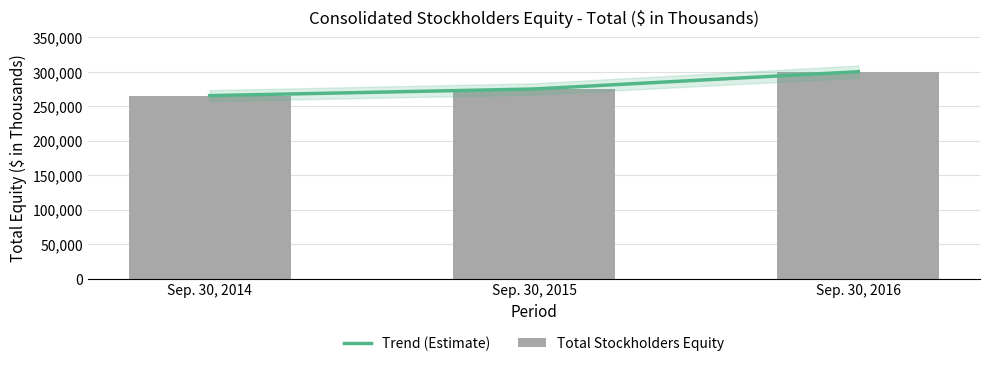

At how many categories does at least one series exceed 289218?

1